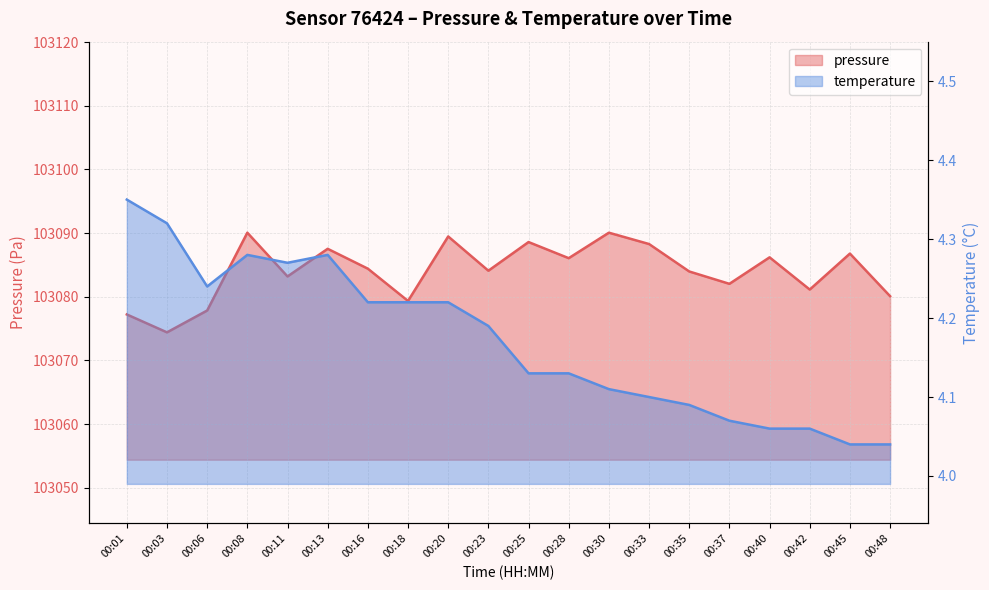

What is the value of the pressure point at the 8th from the left?

103079.3